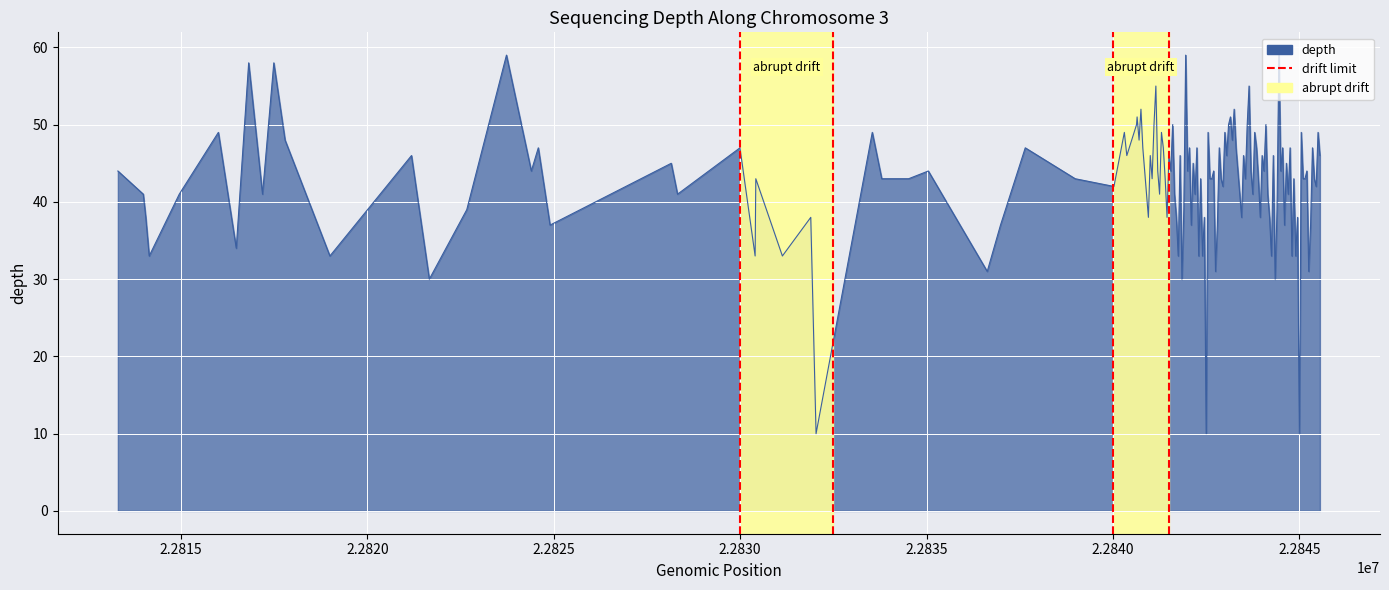

Is it true that the value at 2.2830 is 2?

False